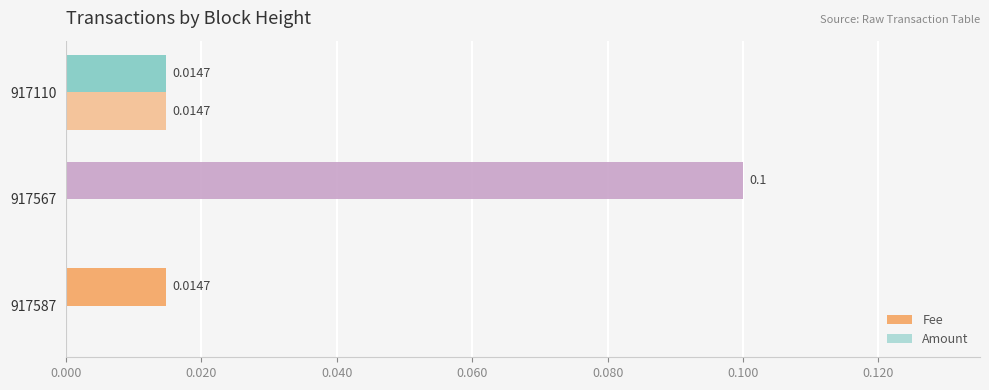

How many series are shown in this chart?

2